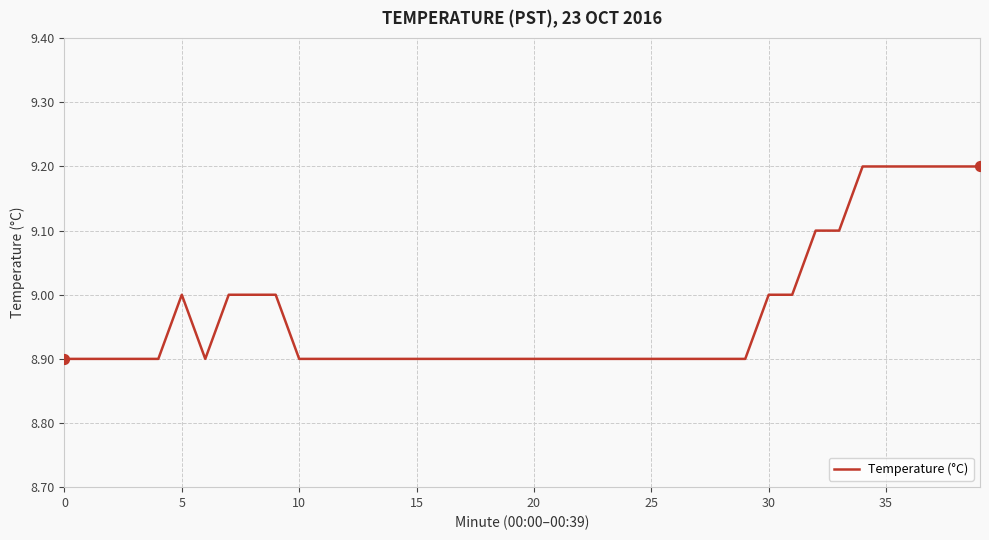

What is the minimum value shown in the chart?

8.9